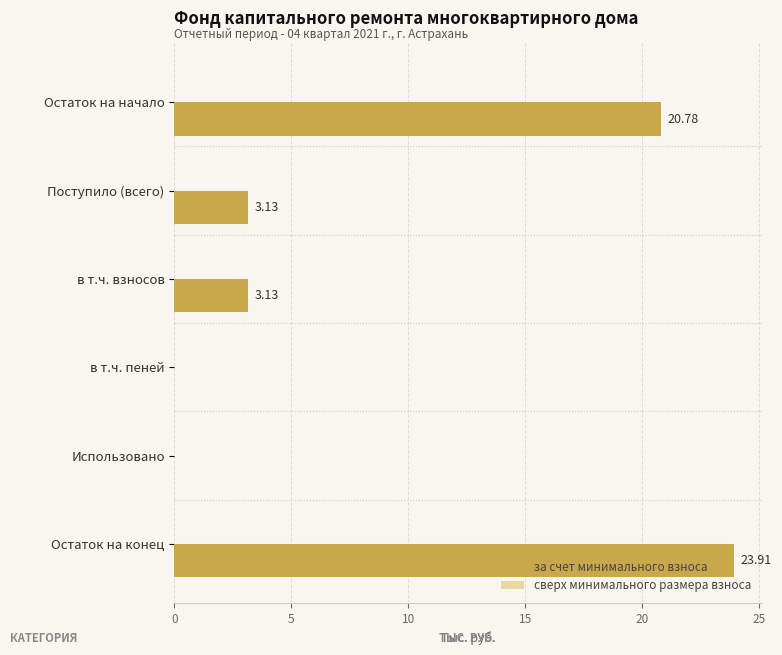

Are the bars horizontal?

Yes